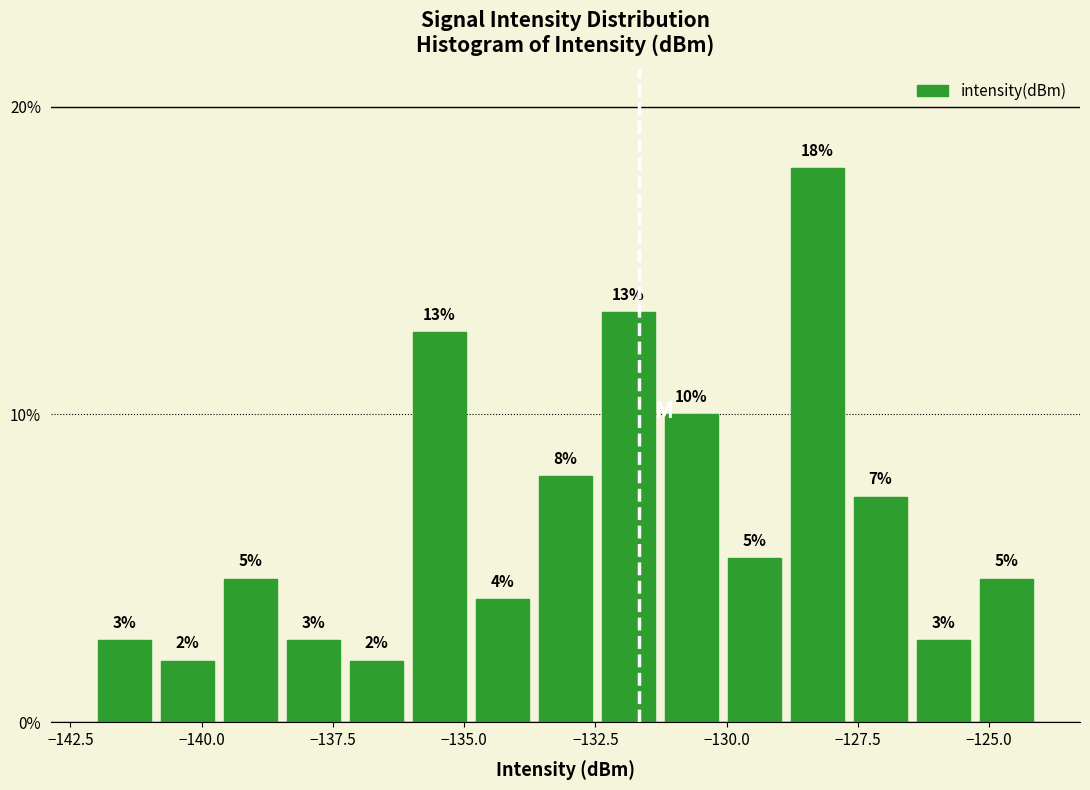

Around what value on the x-axis is the tallest bar? Give the approximate position of its centre, as read against the axis.

-128.5